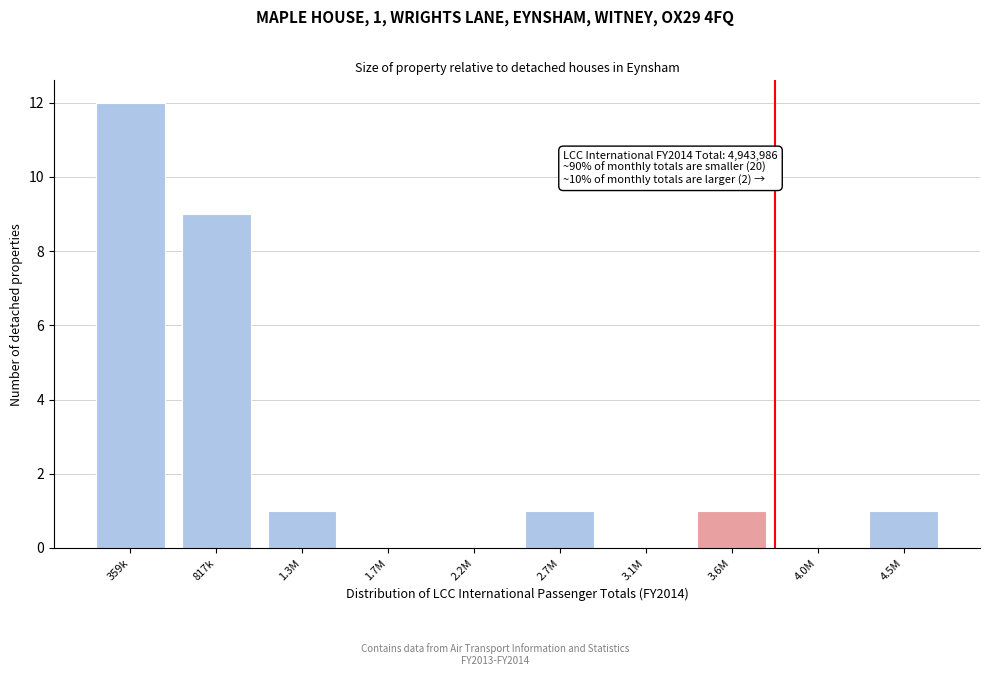

Reading left to right, what are all the values shown in this chart?

359k=12	817k=9	1.3M=1	1.7M=0	2.2M=0	2.7M=1	3.1M=0	3.6M=1	4.0M=0	4.5M=1